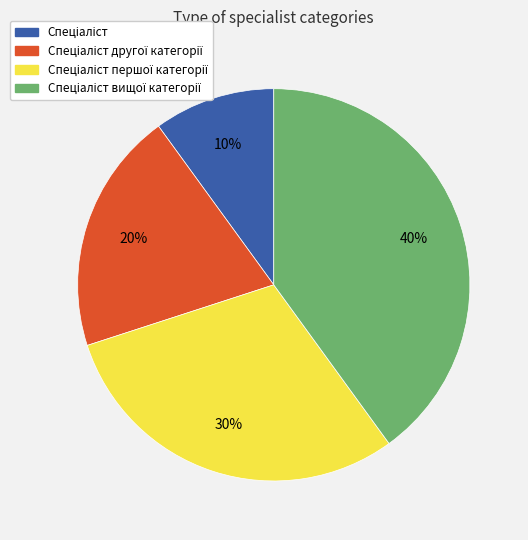

Is there any slice that represents more than half of the pie?

No